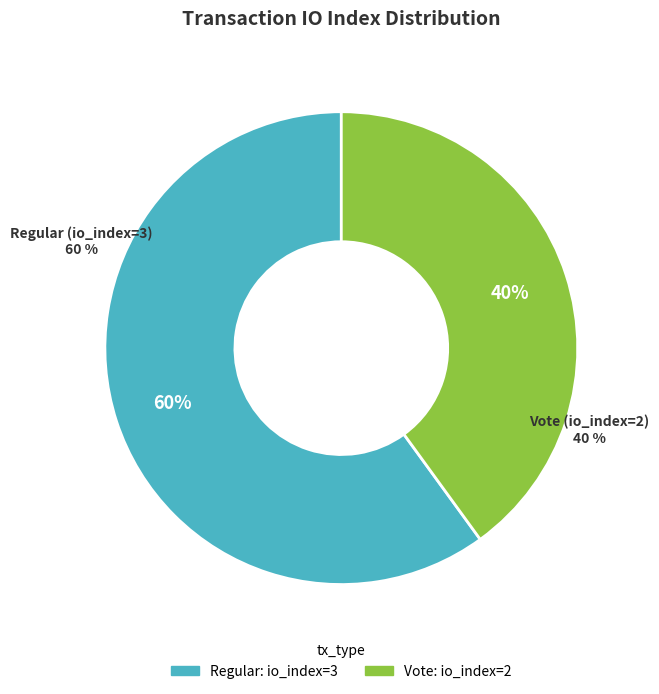

Count the number of slices in the pie.

2